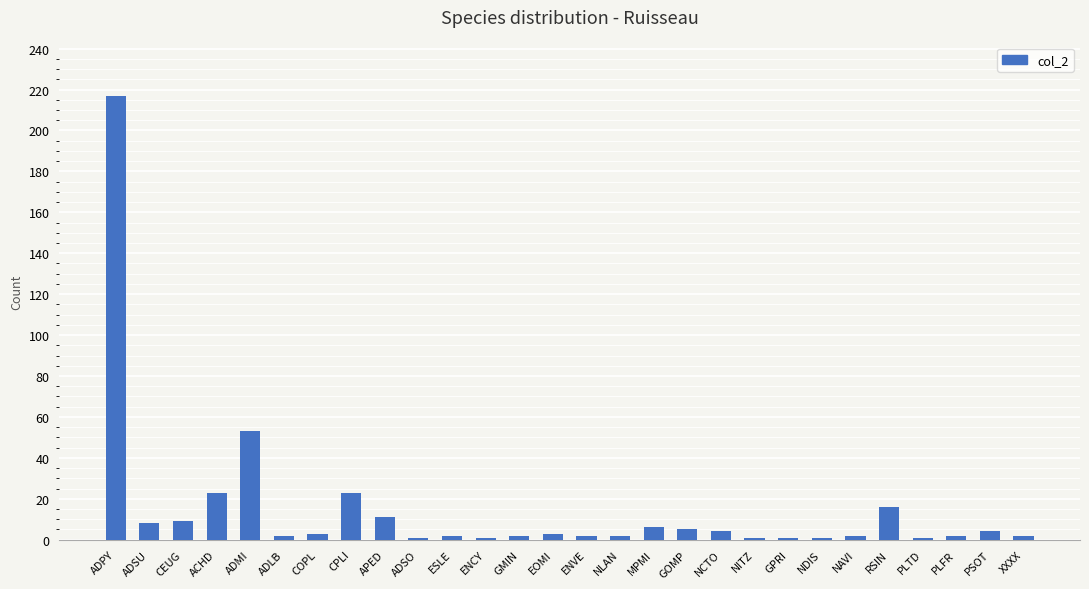

What is the change in value from ADMI to XXXX?

-51